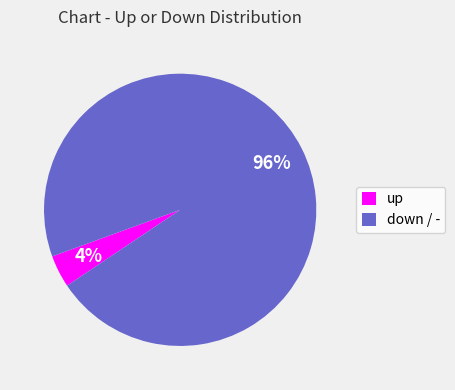

Is the sum of up and down / - greater than half?

Yes